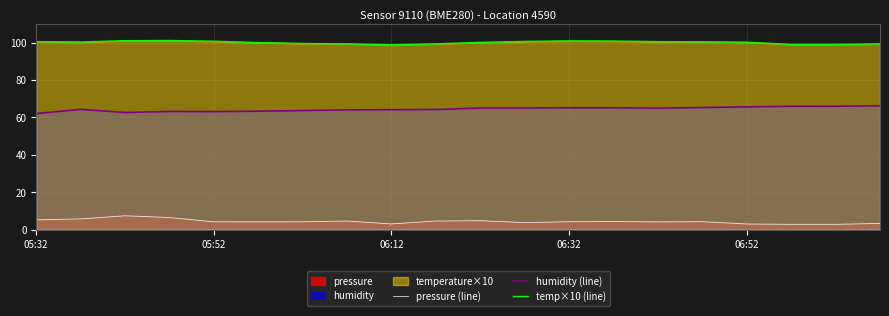

List the series in order of their peak value, highest first.

temp×10 (line), humidity (line), pressure (line)